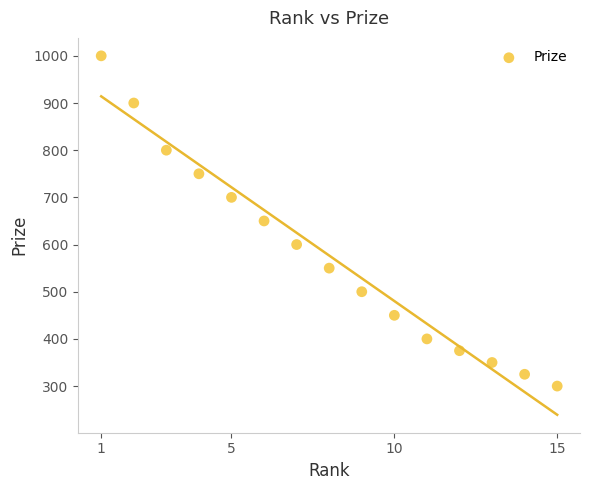

What is the range of X values (max minus min)?

14